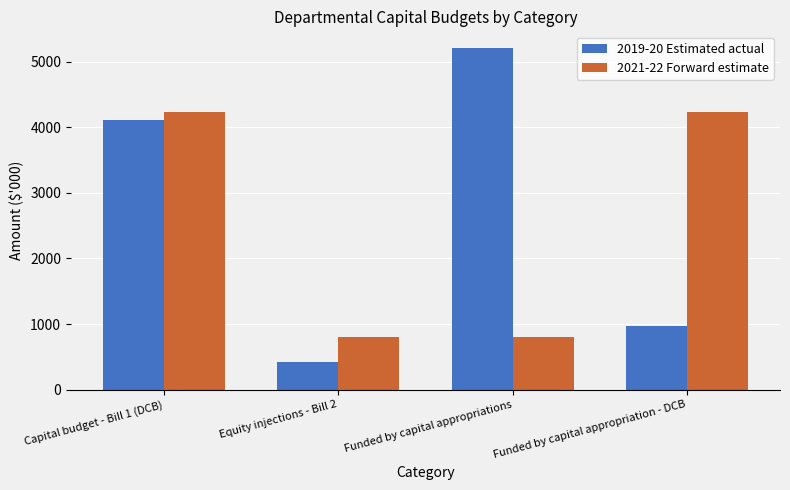

At which category does the chart reach its minimum across all series?

Equity injections - Bill 2